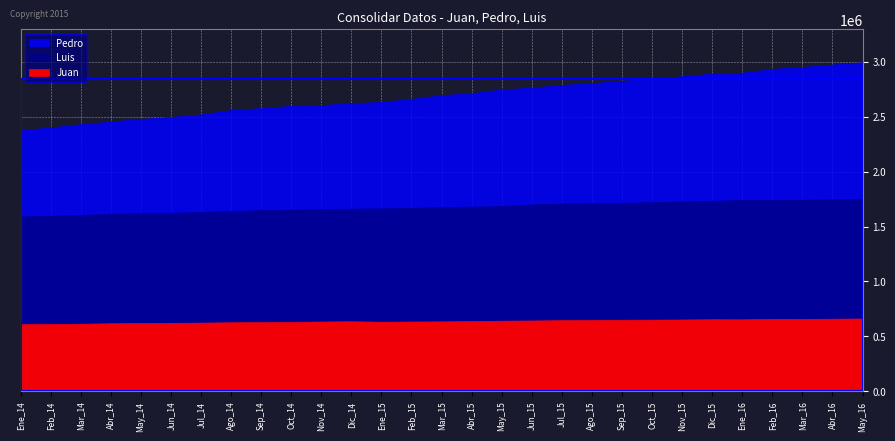

Which series has the largest range (max minus min)?

Pedro